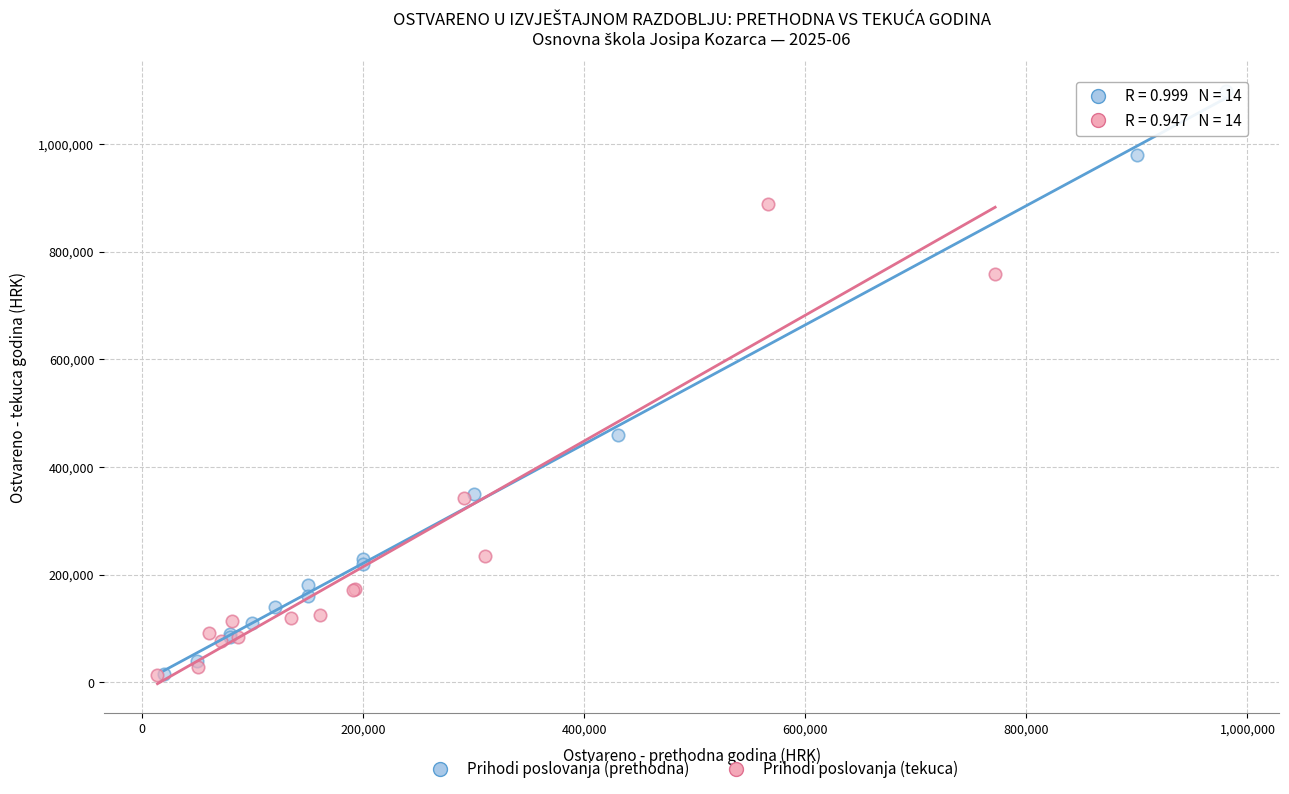

Which series has the largest Y range (max minus min)?

Prihodi poslovanja (prethodna)